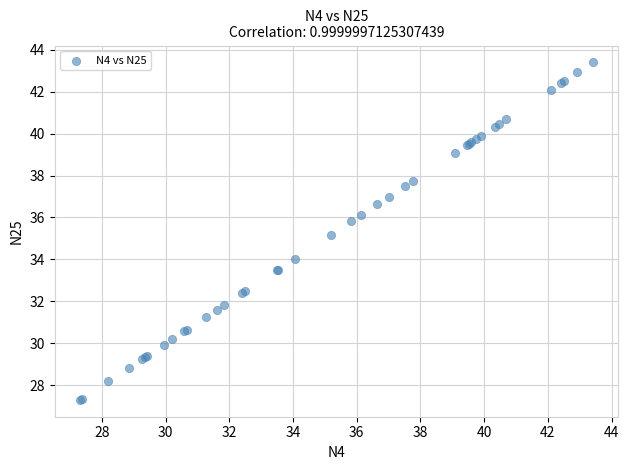

What Y value in the scatter plot is closest to 35?

35.2